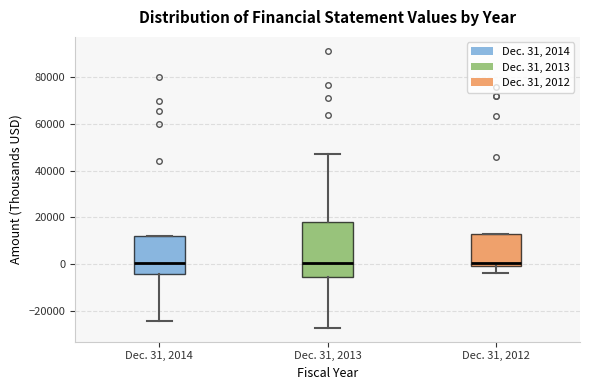

Reading left to right, transcribe this box plot: for each box, give where its median line is, the range the box spans, and where its two whiskers end, as read against the y-axis. The values are not printed on the chart, so give them approximately, as read against the axis.

Dec. 31, 2014: median 0, box -4000 to 12000, whiskers -24000 to 12000
Dec. 31, 2013: median 0, box -6000 to 18000, whiskers -28000 to 48000
Dec. 31, 2012: median 0 (just above the box's lower edge), box 0 to 12000, whiskers -4000 to 12000